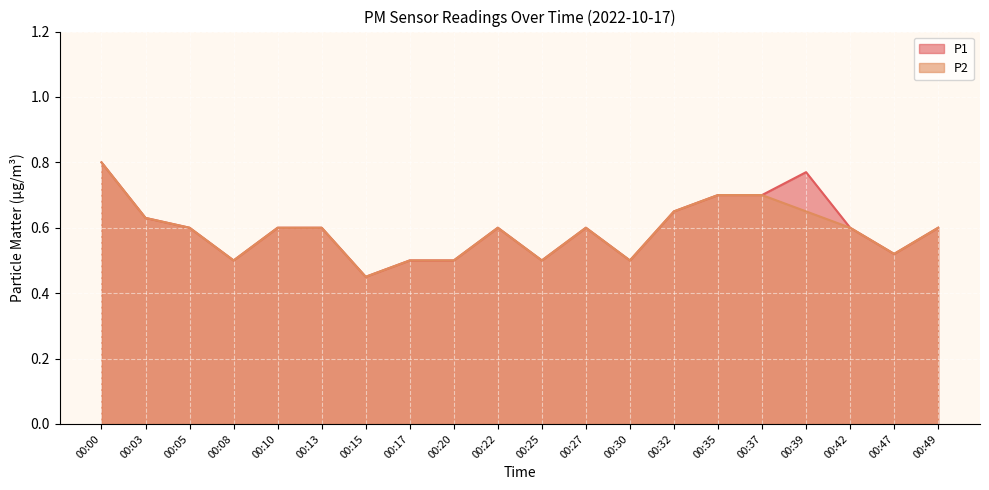

Rank the categories by P2 value from lowest to highest.

00:15, 00:08, 00:17, 00:20, 00:25, 00:30, 00:47, 00:05, 00:10, 00:13, 00:22, 00:27, 00:42, 00:49, 00:03, 00:32, 00:39, 00:35, 00:37, 00:00